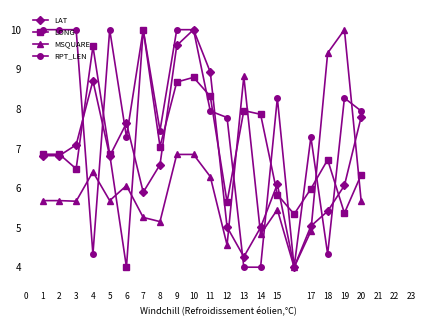

Which series has the largest total across all categories?

RPT_LEN